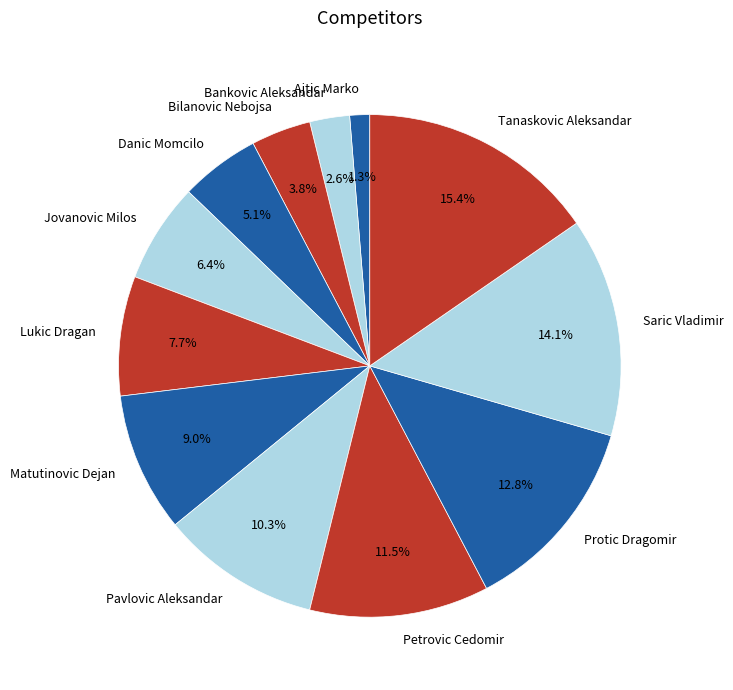

Which category has the biggest portion of the pie?

Tanaskovic Aleksandar